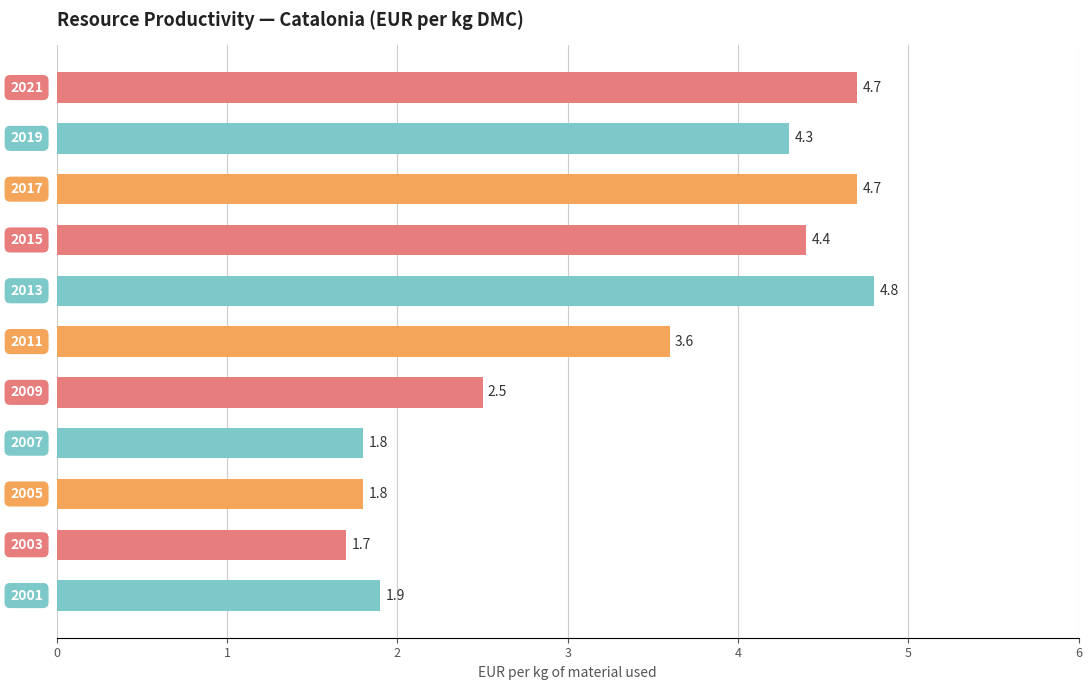

Reading top to bottom, what are all the values shown in this chart?

4.7	4.3	4.7	4.4	4.8	3.6	2.5	1.8	1.8	1.7	1.9